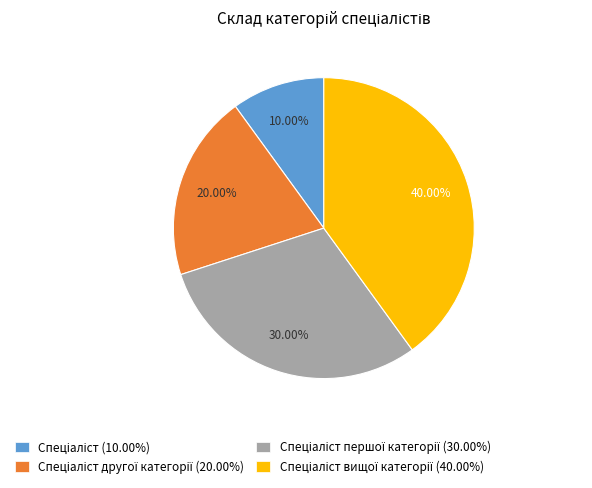

True or false: Спеціаліст вищої категорії accounts for 40% of the total.

True